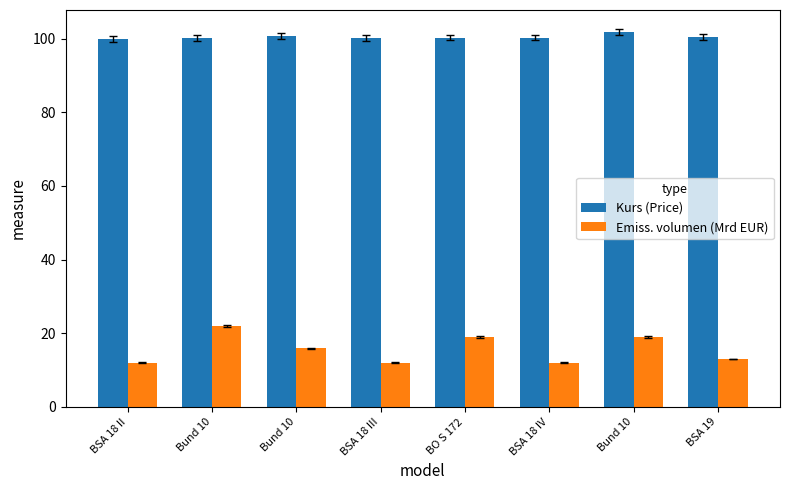

What are all the series names shown in the legend?

Kurs (Price), Emiss. volumen (Mrd EUR)